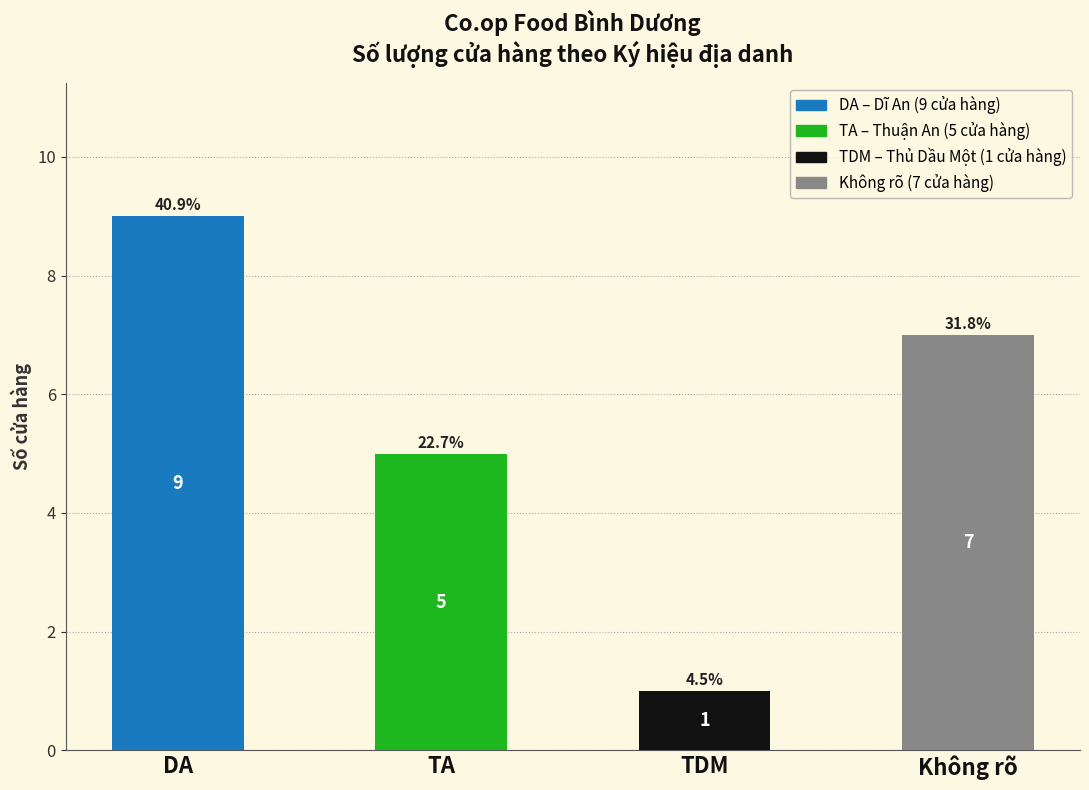

What is the difference between the maximum and minimum values?

8